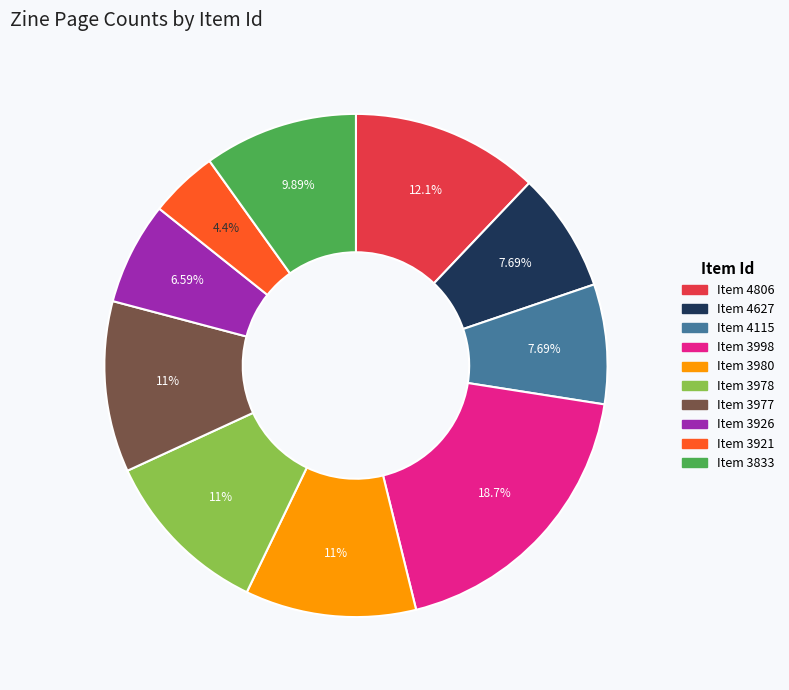

Is there a majority slice in this chart?

No